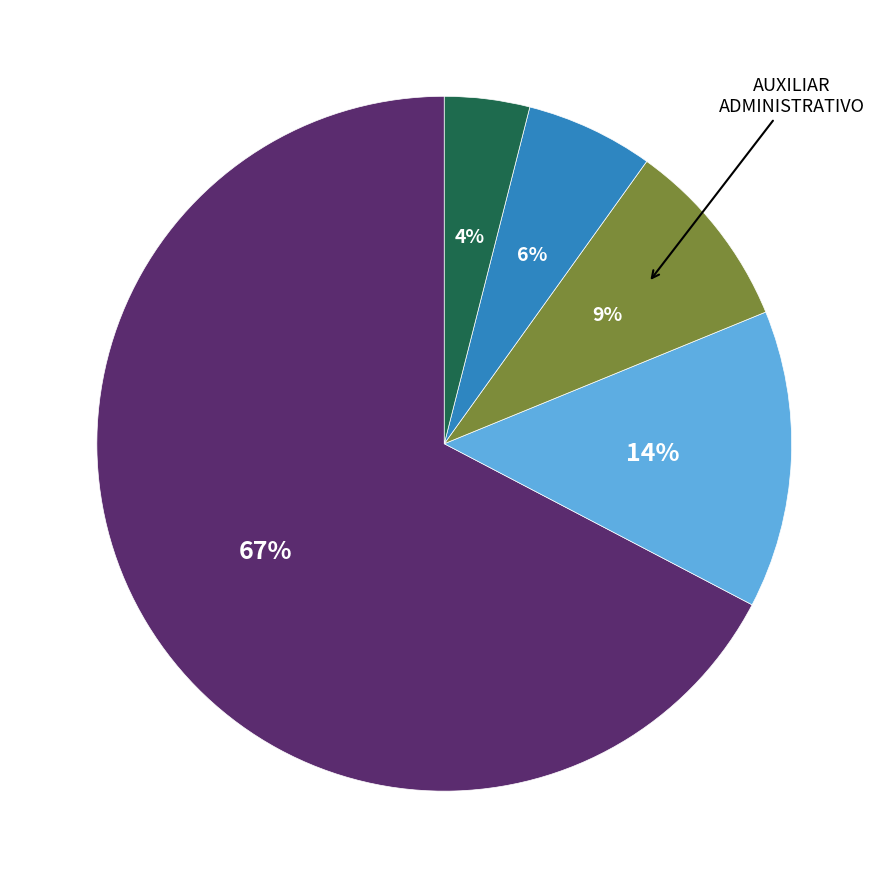

Is there a majority slice in this chart?

Yes